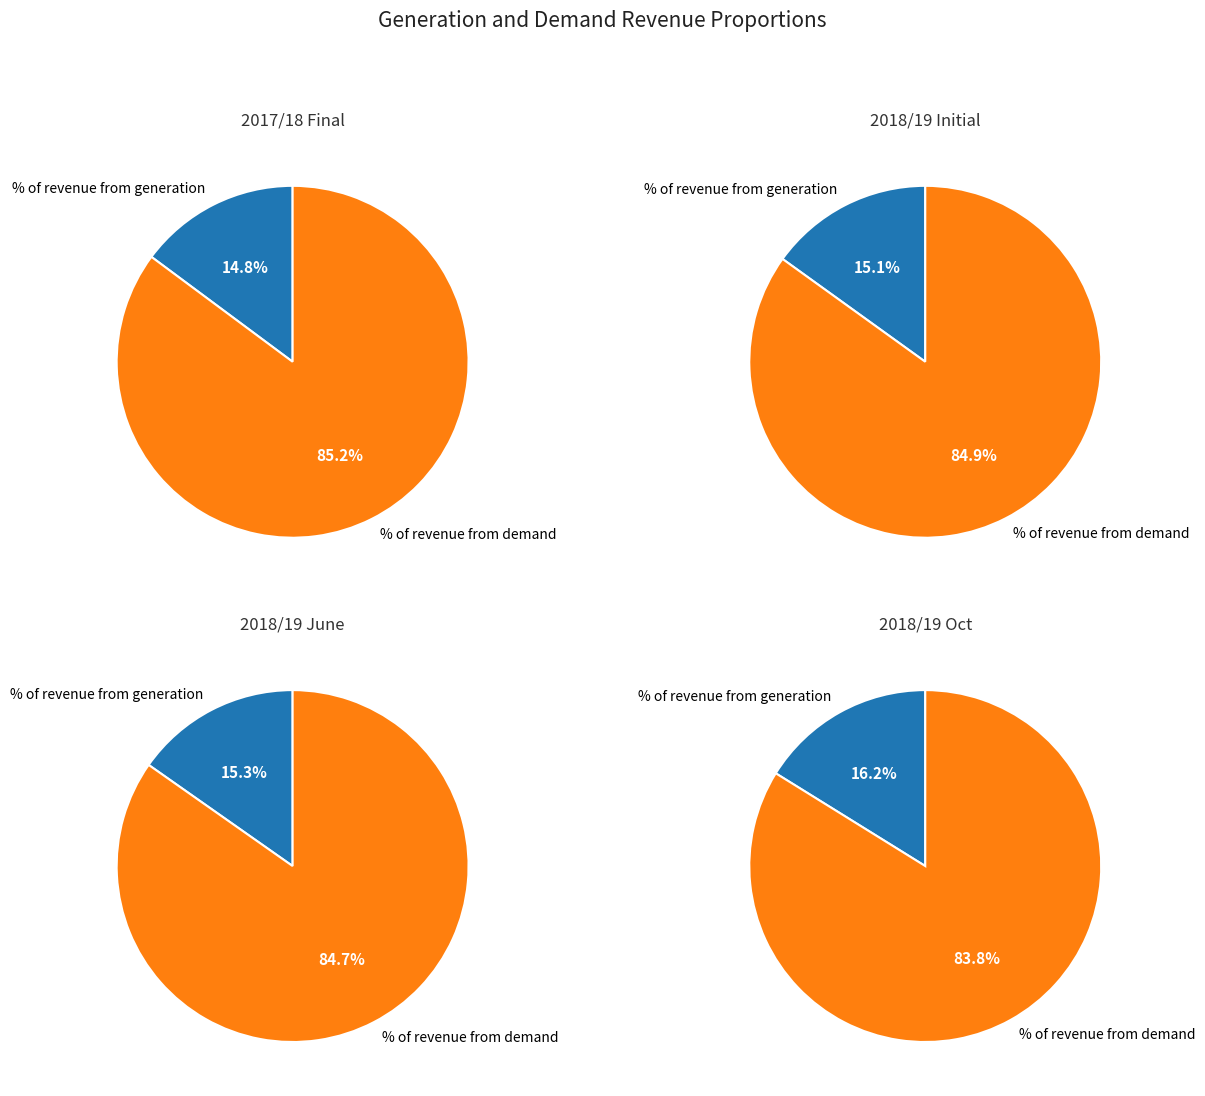

To the nearest percent, what percentage of the pie is 2018/19 Oct?

26%